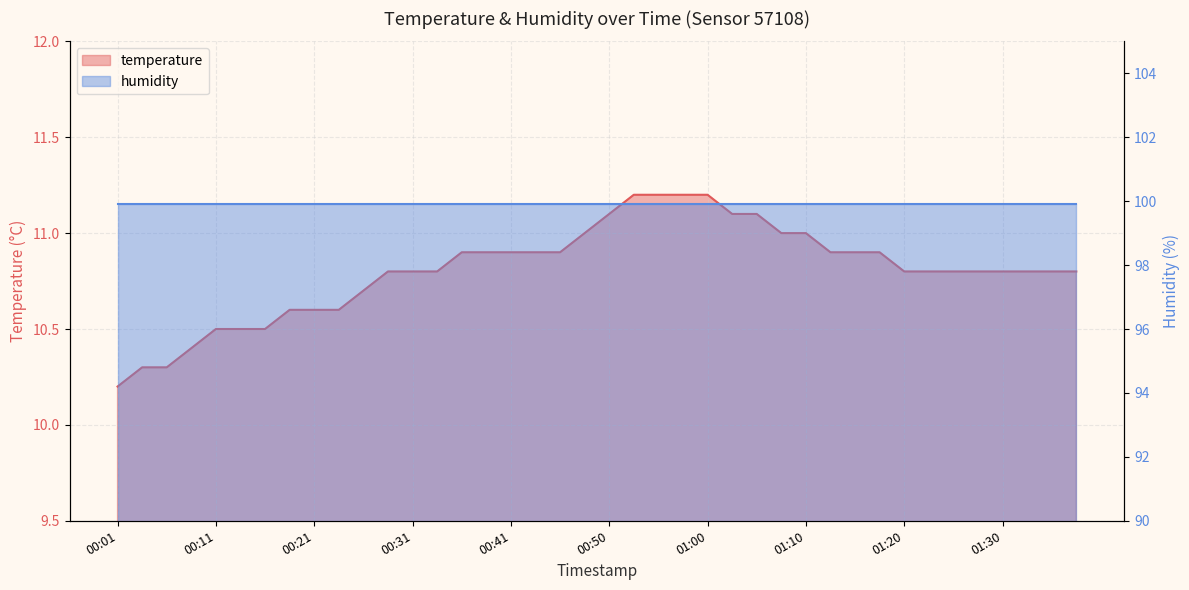

List the labels in order of value, largest first.

00:53, 00:55, 00:58, 01:00, 00:50, 01:03, 01:05, 00:48, 01:08, 01:10, 00:36, 00:38, 00:41, 00:43, 00:46, 01:12, 01:15, 01:17, 00:28, 00:31, 00:33, 01:20, 01:22, 01:25, 01:27, 01:30, 01:32, 01:34, 01:37, 00:26, 00:18, 00:21, 00:23, 00:11, 00:14, 00:16, 00:09, 00:04, 00:06, 00:01